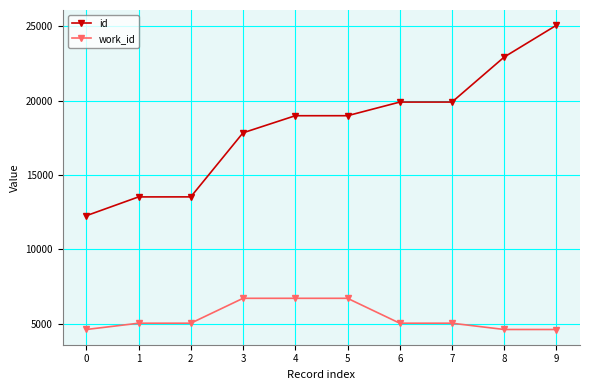

The value of work_id at 7 is 5033. True or false?

True